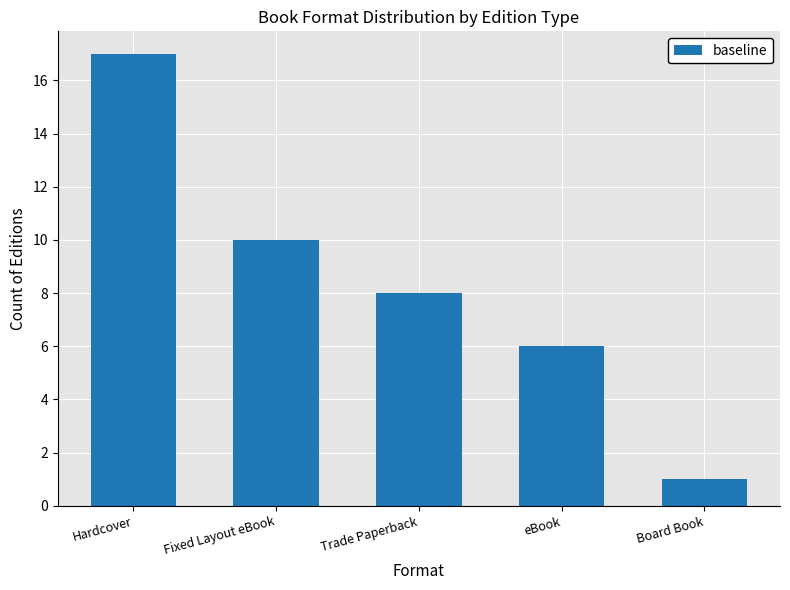

Rank the categories by value from lowest to highest.

Board Book, eBook, Trade Paperback, Fixed Layout eBook, Hardcover